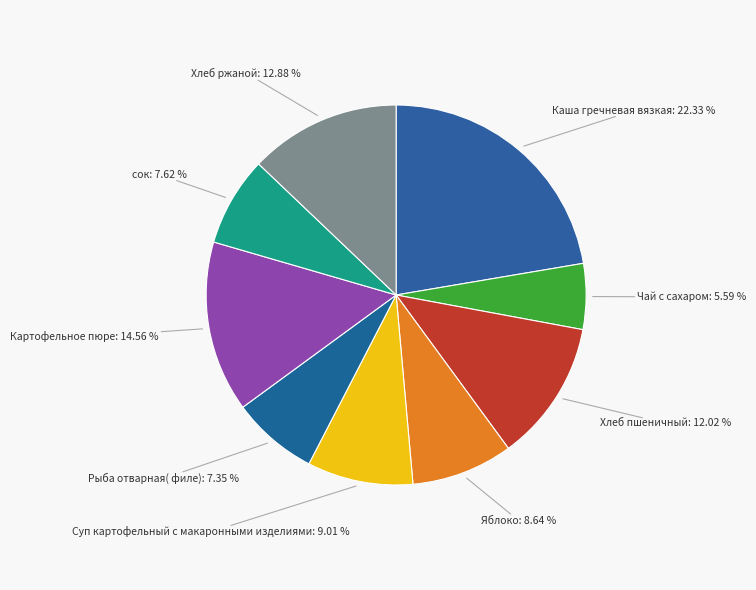

To the nearest percent, what is the difference between the Рыба отварная( филе) and Каша гречневая вязкая slice percentages?

15%